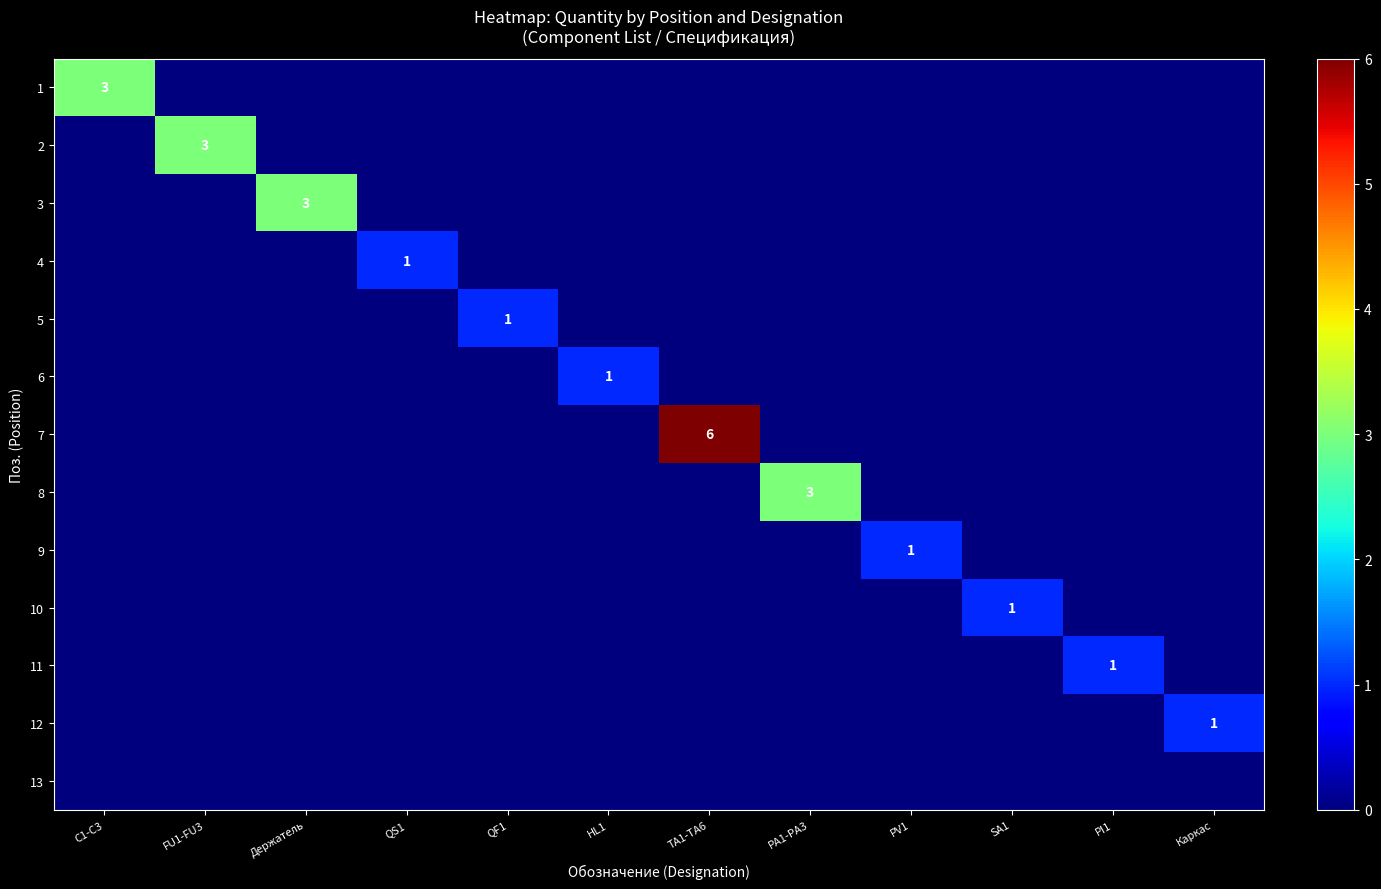

The value of 3 at Держатель is 3. True or false?

True